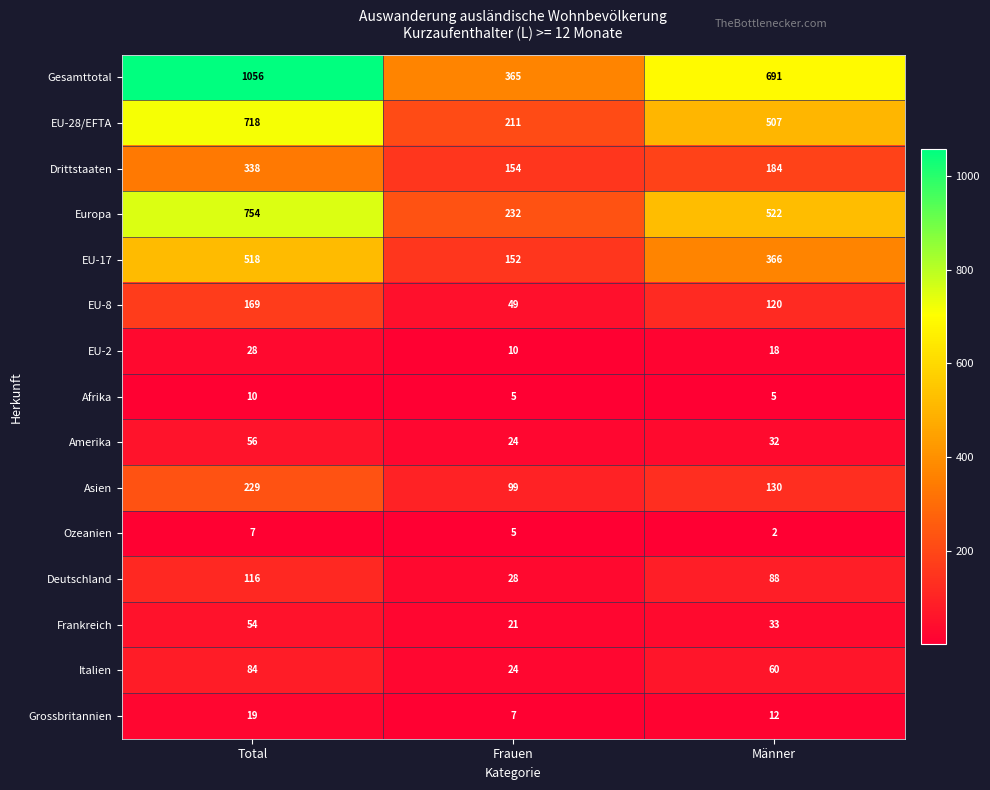

What is the difference between the maximum and second lowest values in the Italien series?

24